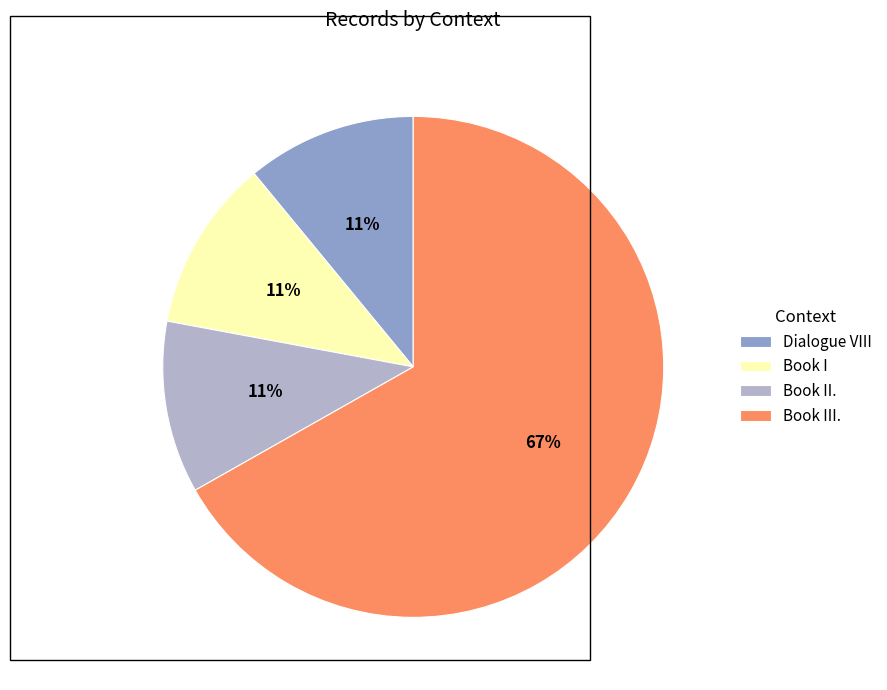

Combined, do Book II. and Book III. account for over 50%?

Yes